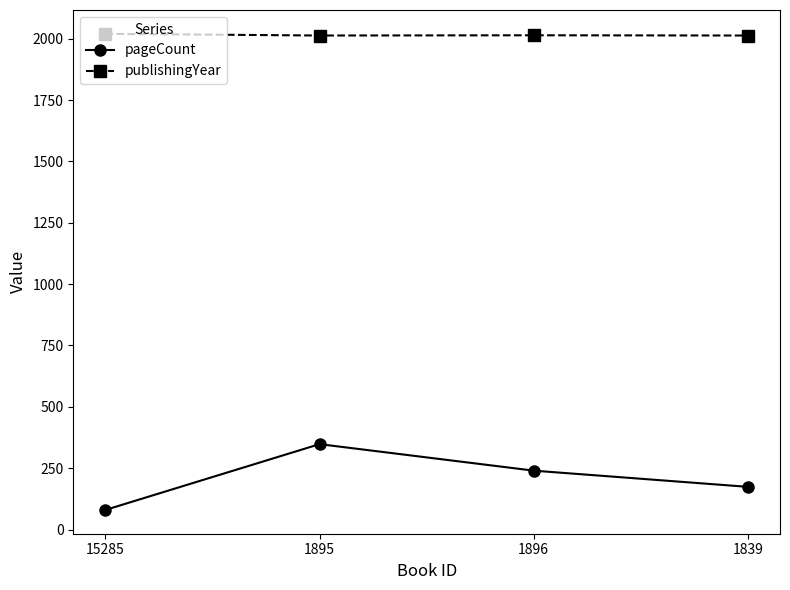

How many pageCount values are between 174 and 348?

3